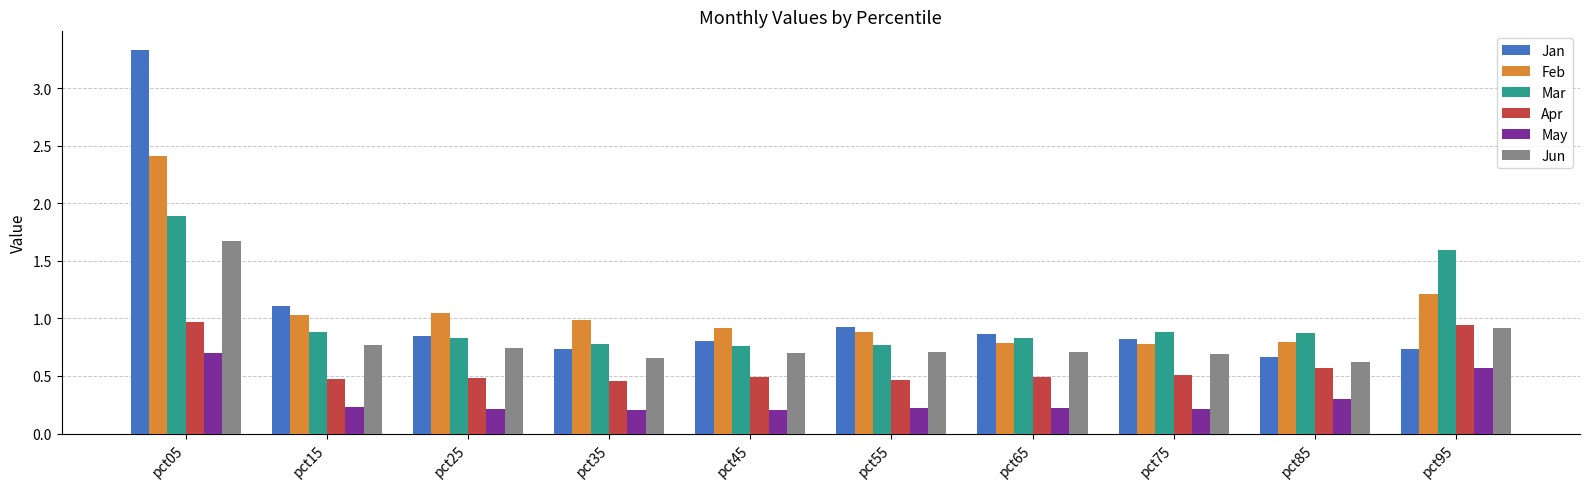

Count the number of data series in this chart.

6